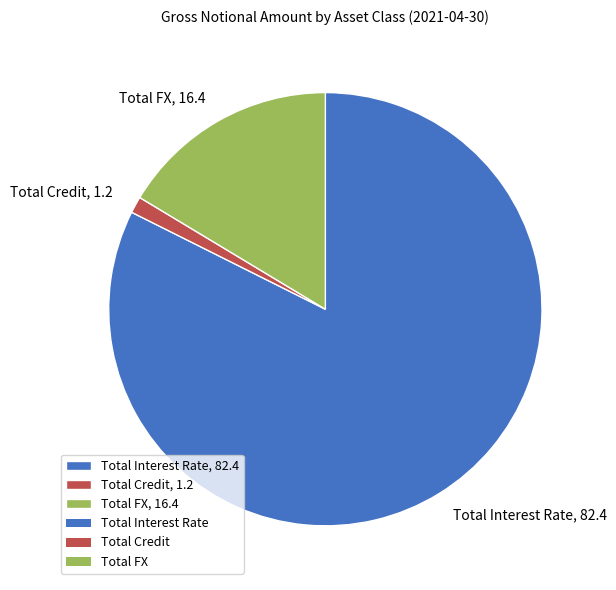

Do Total Interest Rate, 82.4 and Total FX, 16.4 together represent more than half of the pie?

Yes